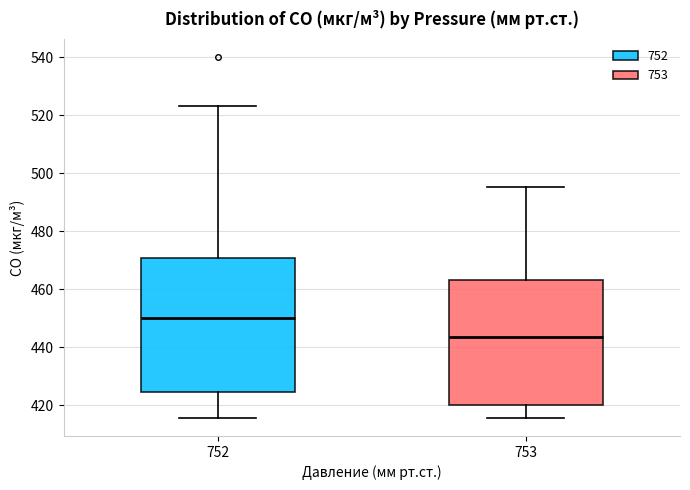

Reading left to right, read every box against the y-axis: the position of its median line, the range the box covers, and the ends of its whiskers. The values are not printed on the chart, so give them approximately, as read against the axis.

752: median 450, box 424 to 470, whiskers 416 to 524
753: median 444, box 420 to 464, whiskers 416 to 496